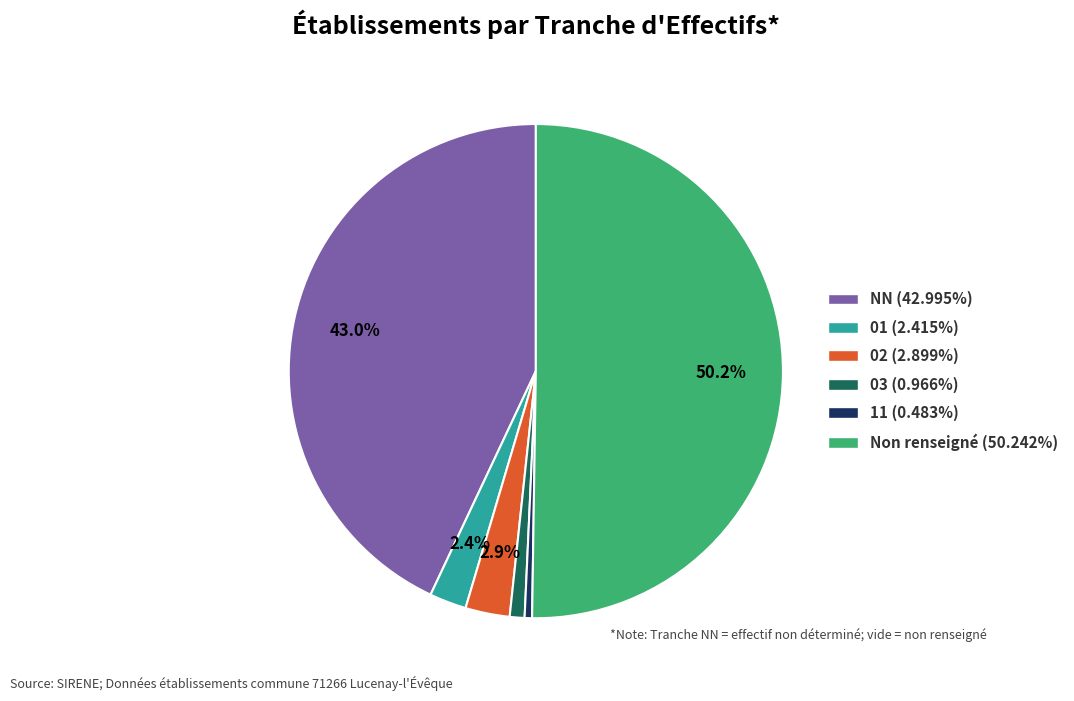

How many slices are in this pie chart?

6